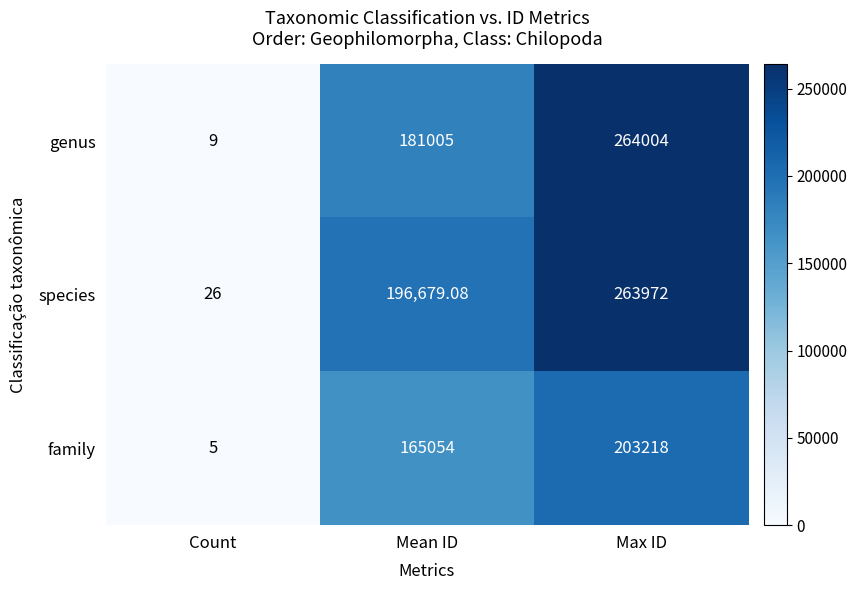

At how many categories does at least one series exceed 16353?

2